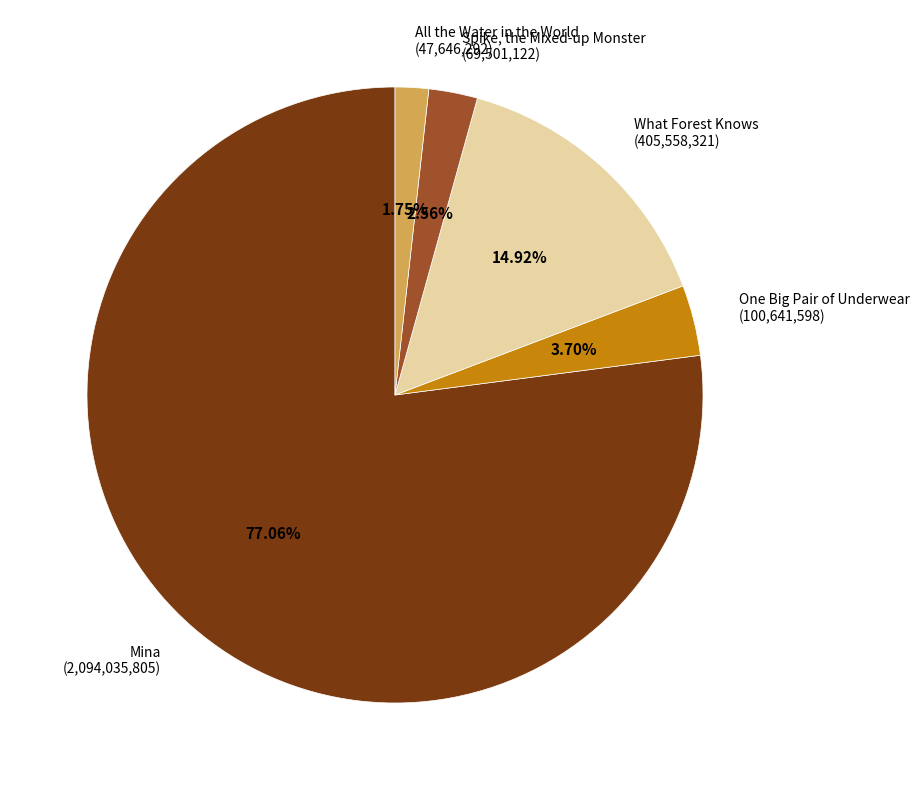

Which slice represents more than half of the pie?

Mina